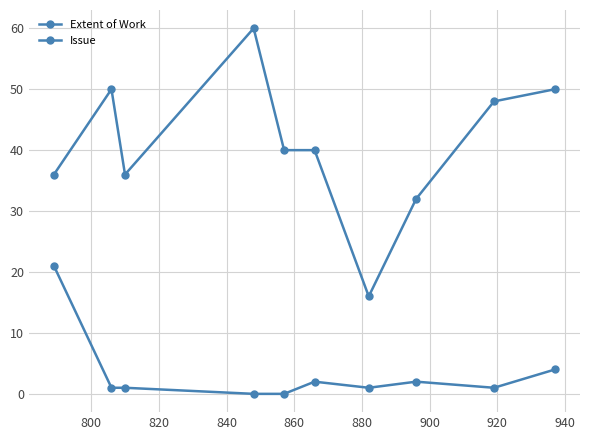

Count the number of data series in this chart.

2